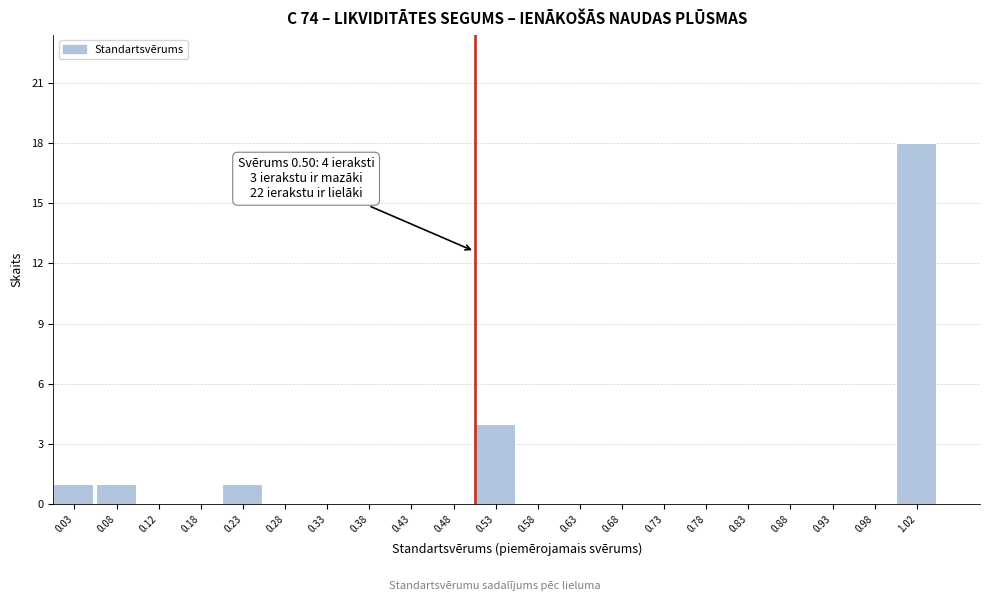

Over which range of the x-axis is the bar tallest?

1.00 to 1.05